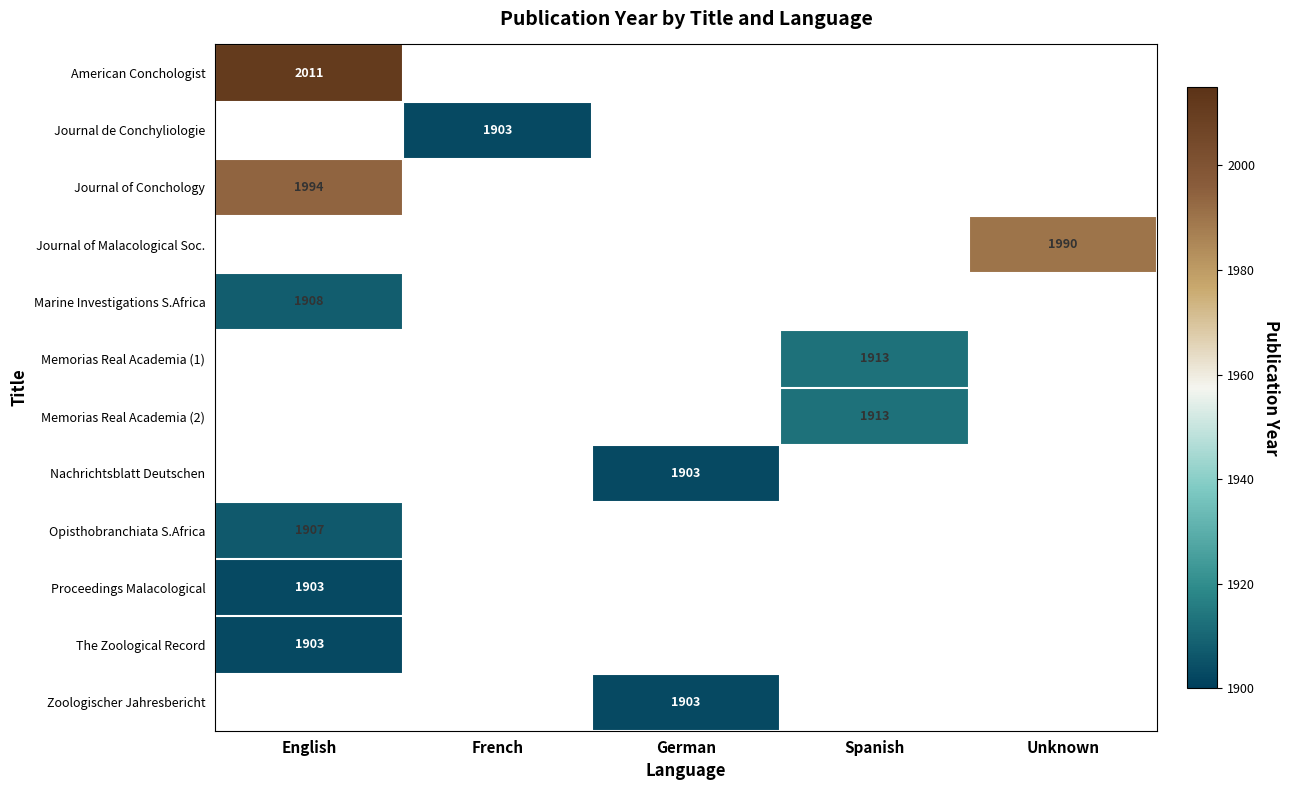

The Marine Investigations S.Africa series shows 1908 at English. True or false?

True